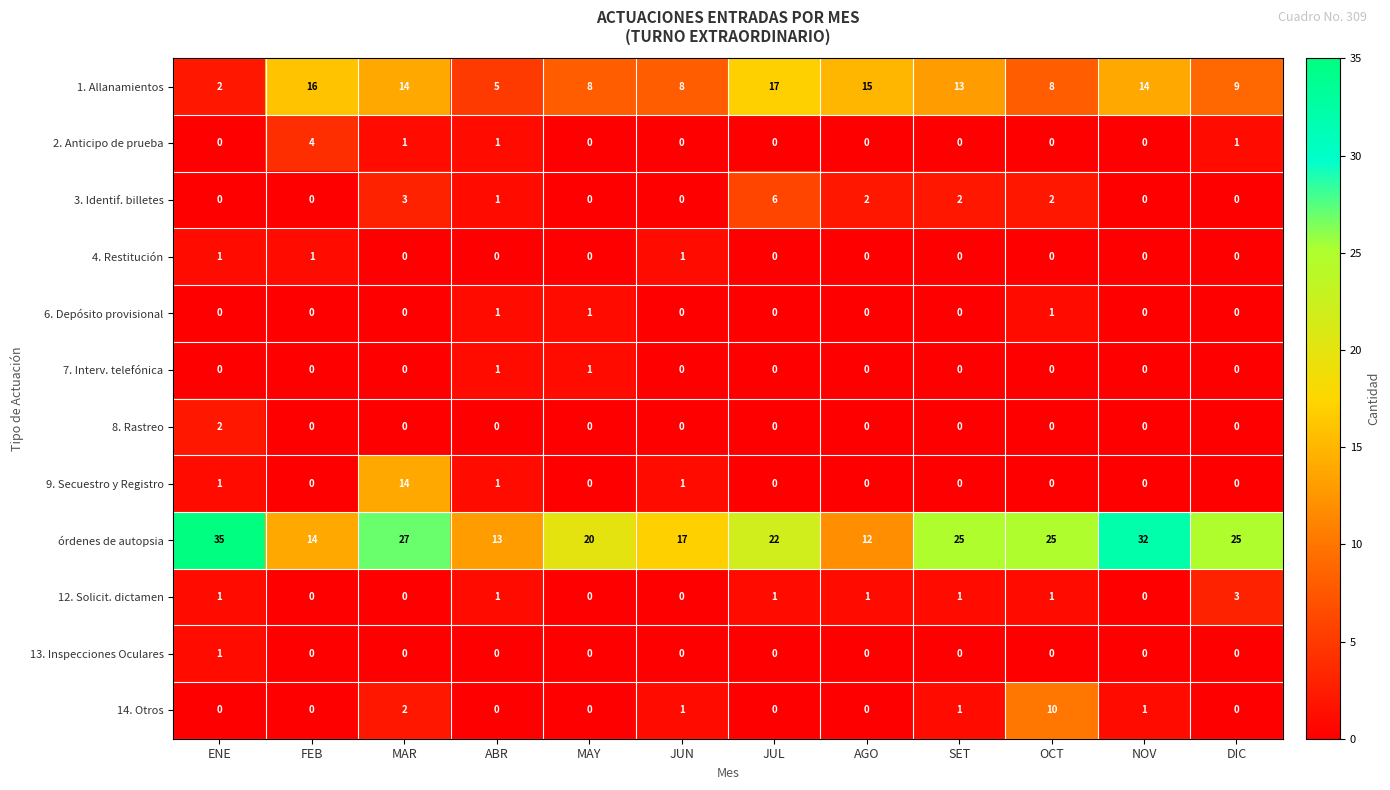

How many 8. Rastreo values are between 0 and 1?

11